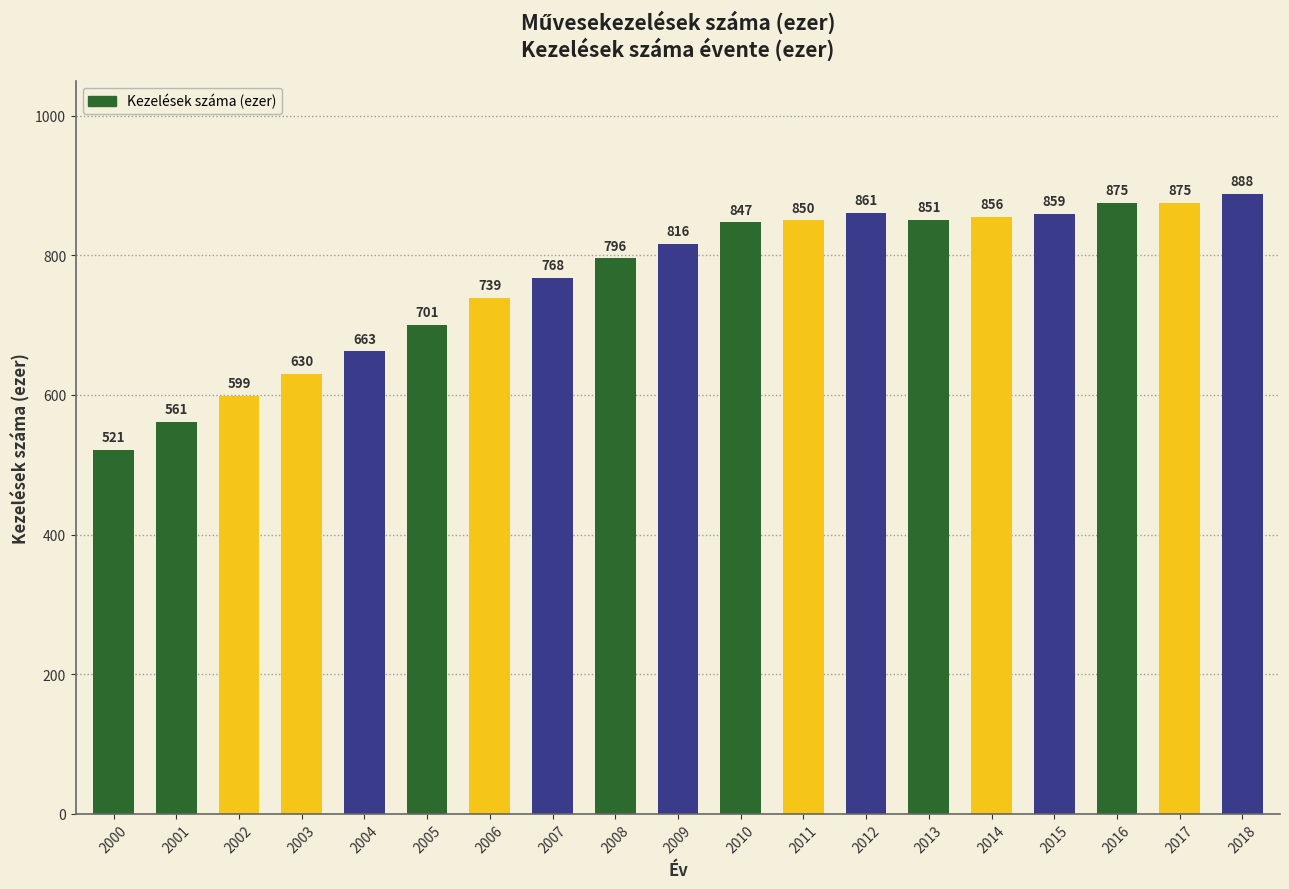

Are the bars grouped side by side (vs. stacked)?

No